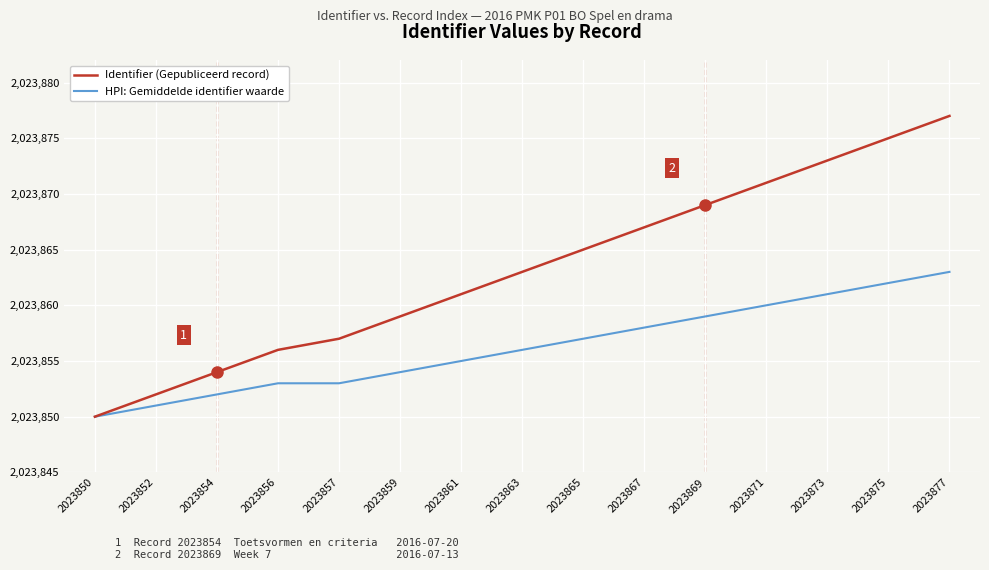

What is the greatest value displayed?

2023877